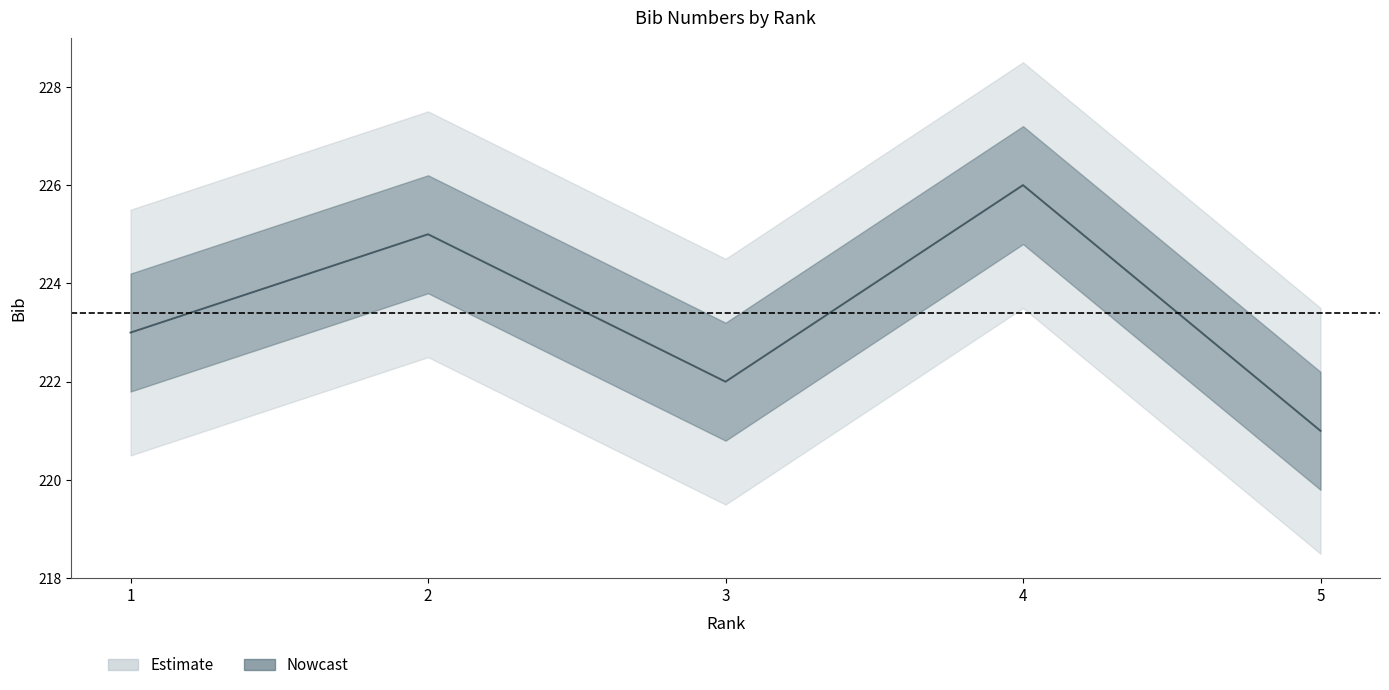

Where is the data nearest to the value 223?

1